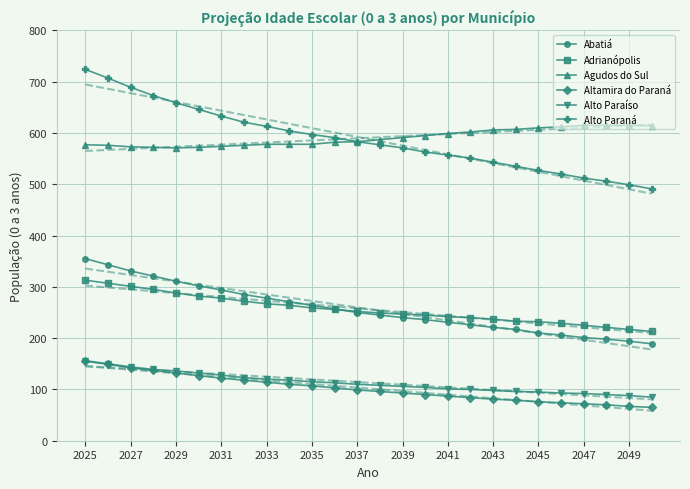

Read the Adrianópolis value at 2029.

288